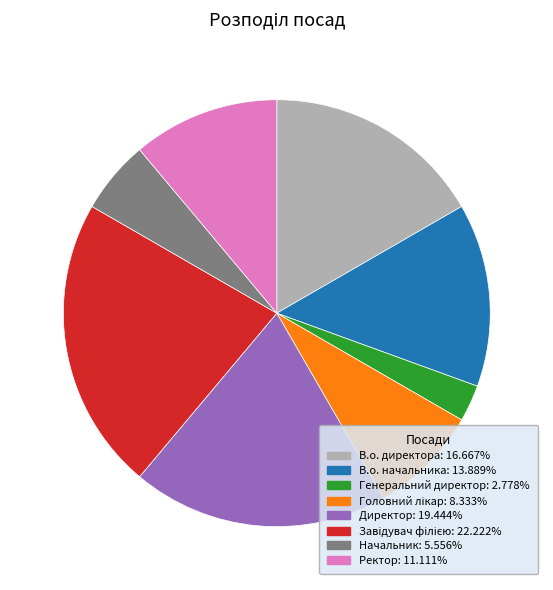

Is it true that Ректор is 1% of the pie?

False